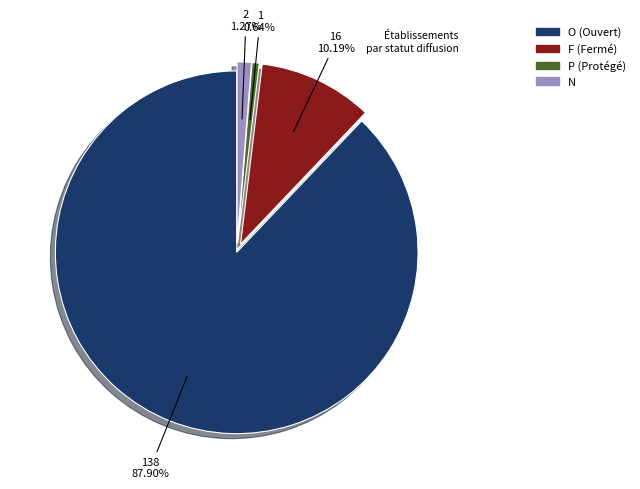

Which slice represents more than half of the pie?

O